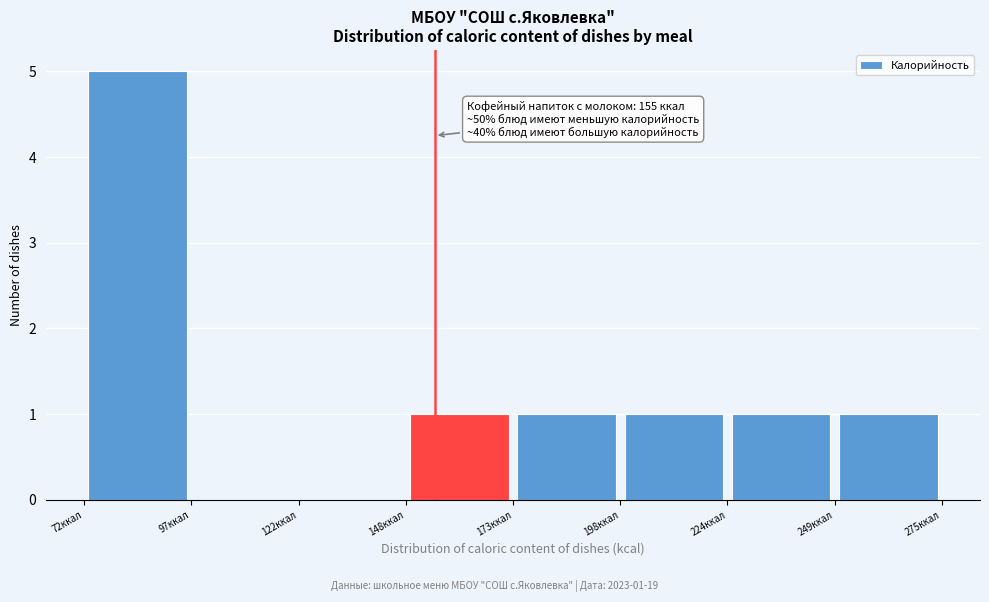

Over which range of the x-axis is the bar tallest?

70 to 95